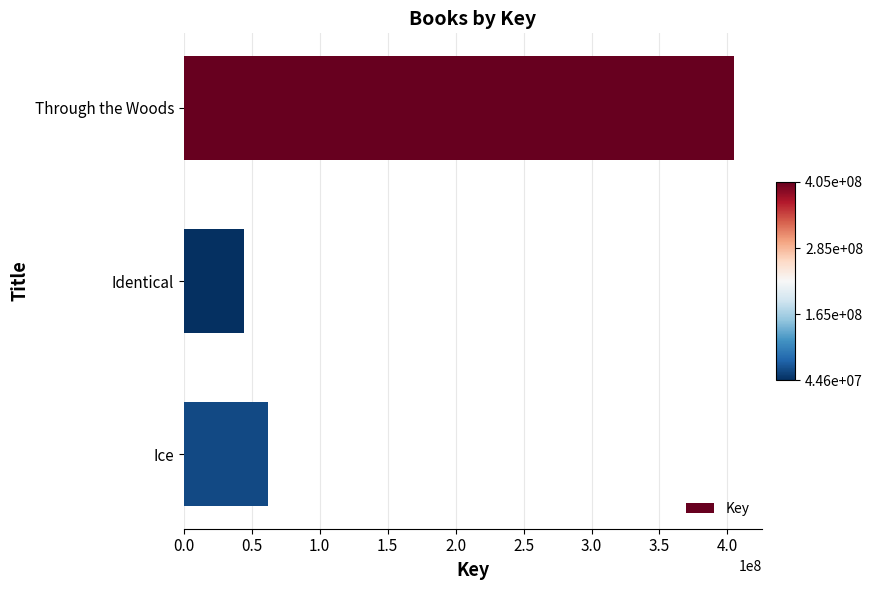

Between Through the Woods and Ice, which is larger?

Through the Woods